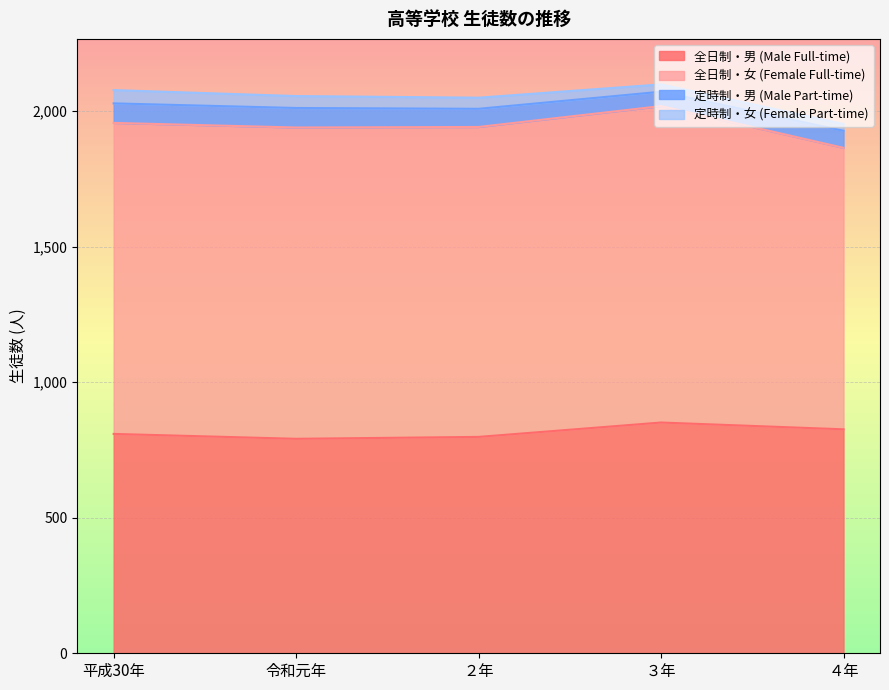

What is the label of the 3rd point from the left?

２年